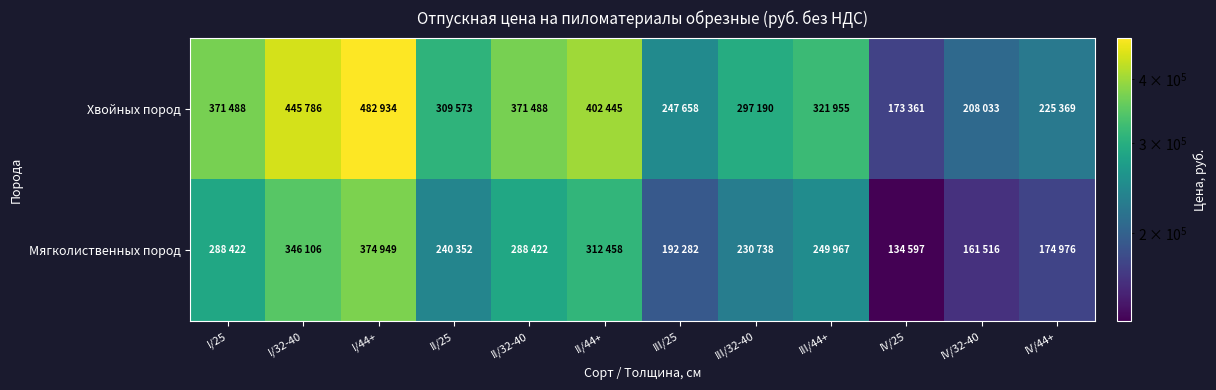

At which category is the sum across all series the highest?

I/44+